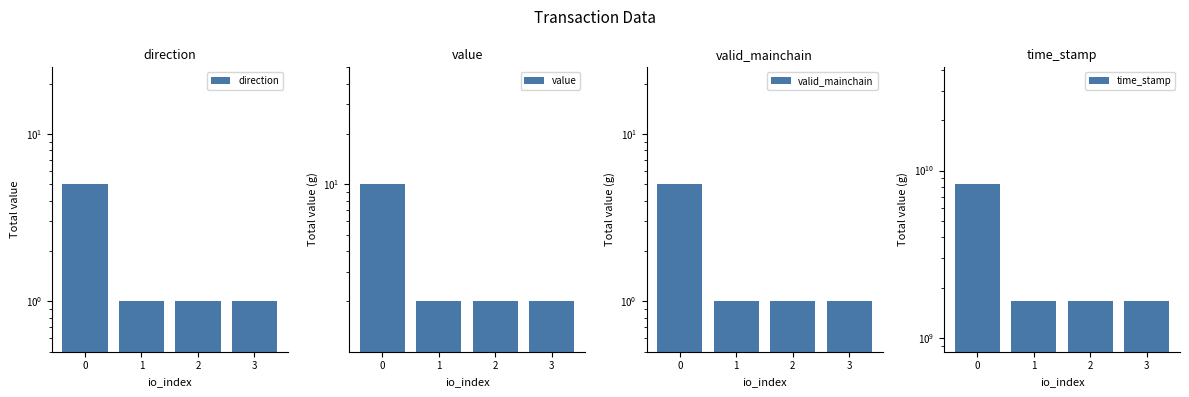

At how many categories does at least one series exceed 1102989029?

4